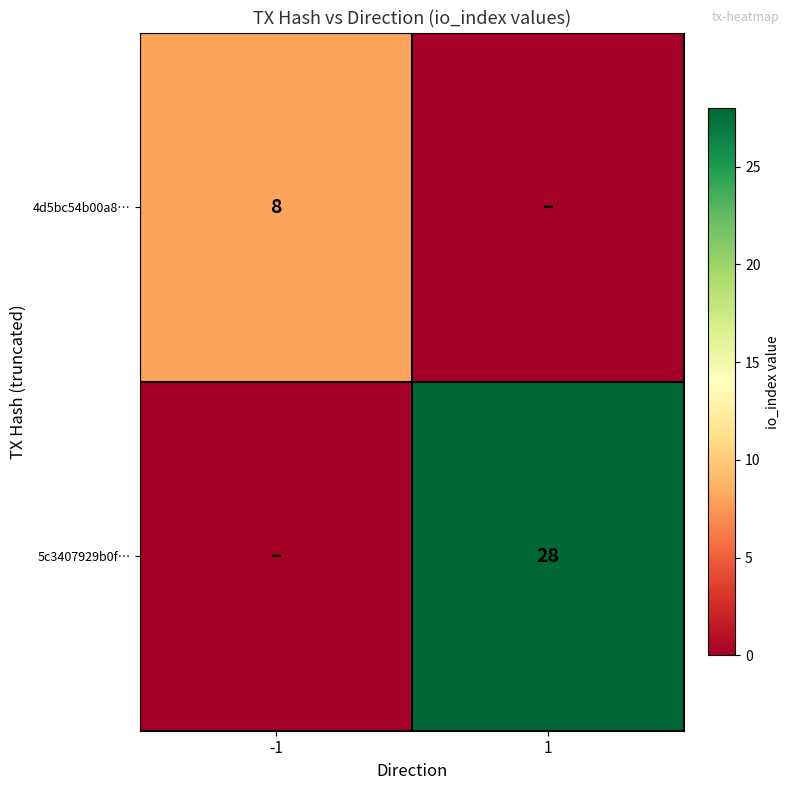

The value of 5c3407929b0f… at 1 is 28. True or false?

True